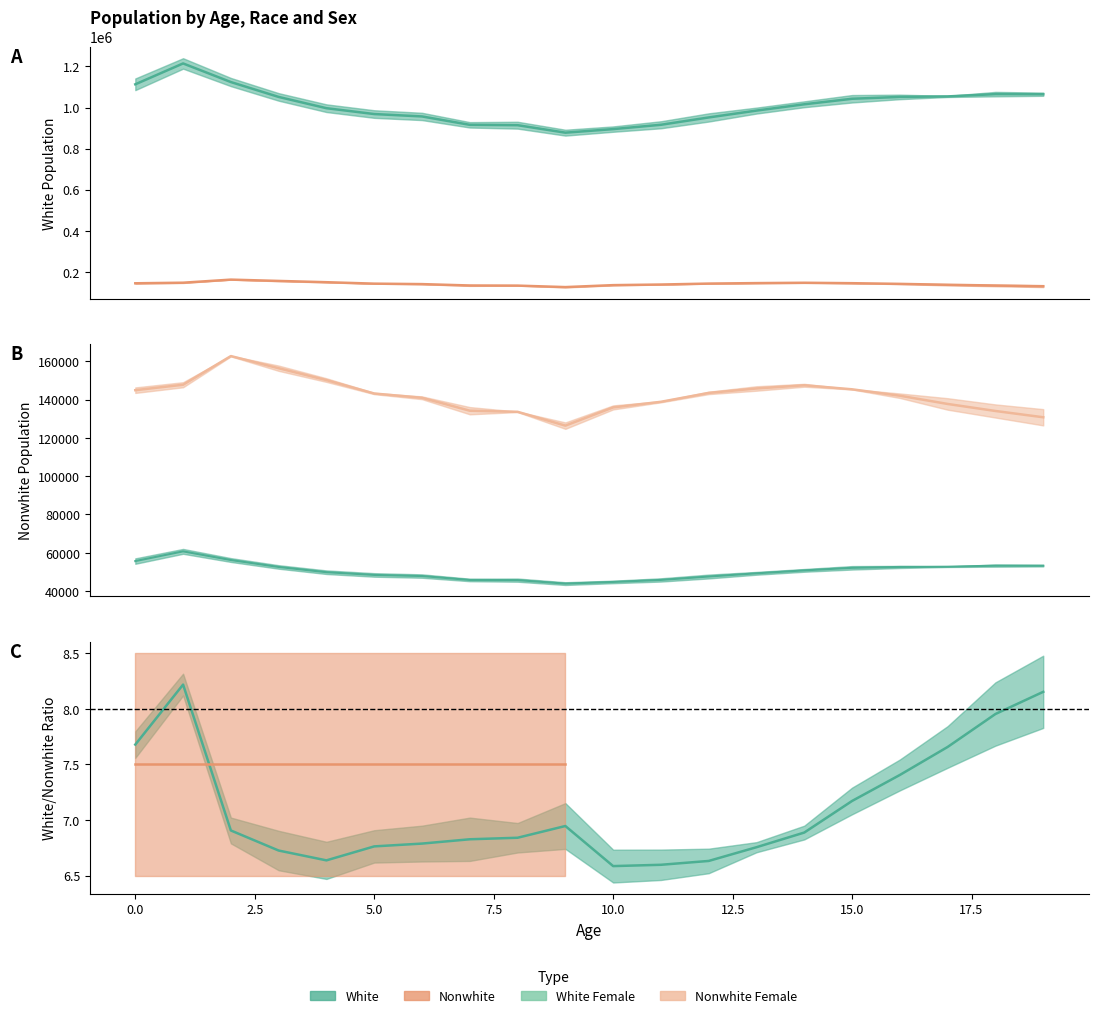

How many interior local valleys does the White Female series have?

1